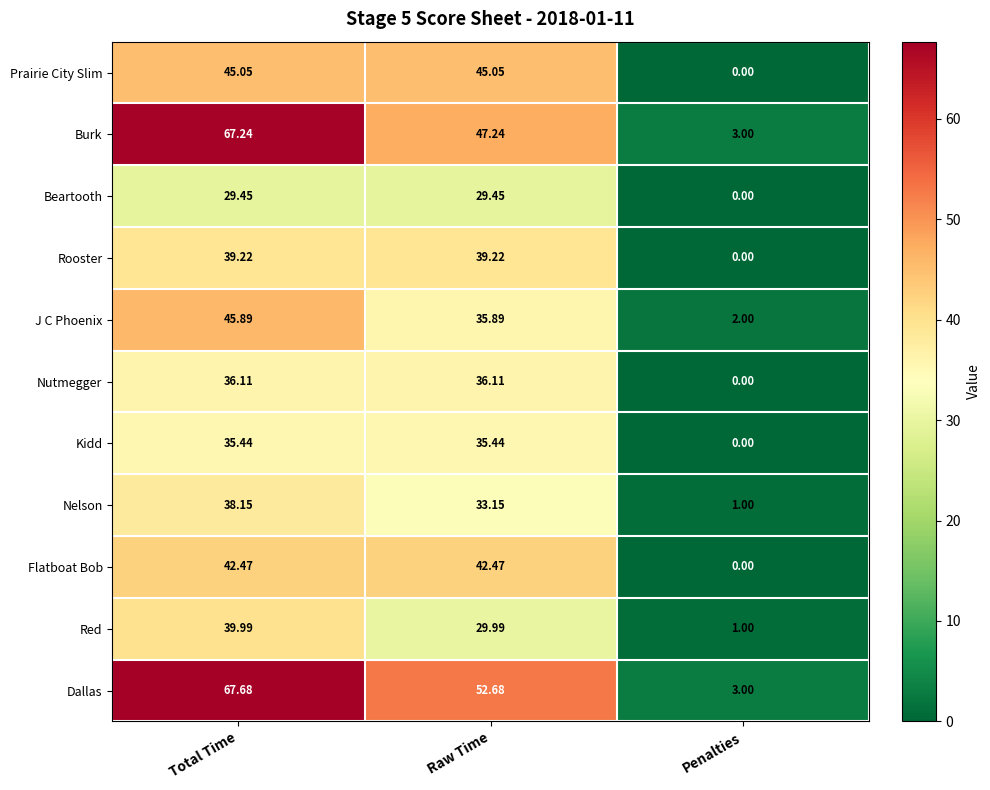

Which series has the largest total across all categories?

Dallas